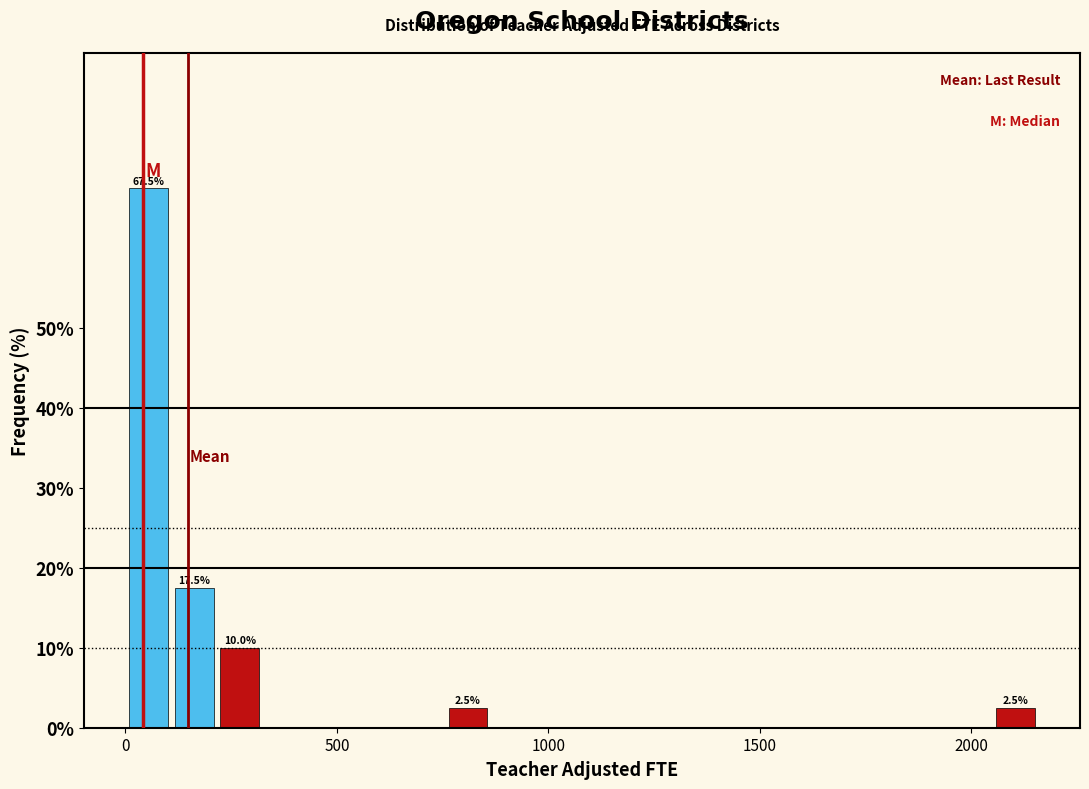

Read against the x-axis, roughly where is the centre of the tallest bar?

50